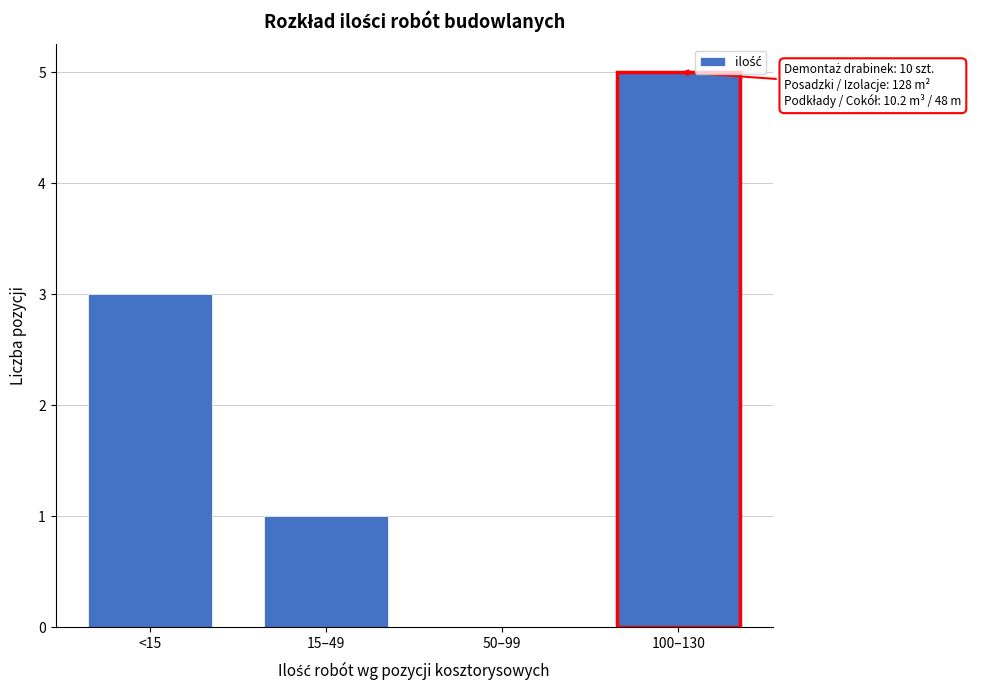

Reading left to right, transcribe all the data shown in this chart.

<15=3	15–49=1	50–99=0	100–130=5